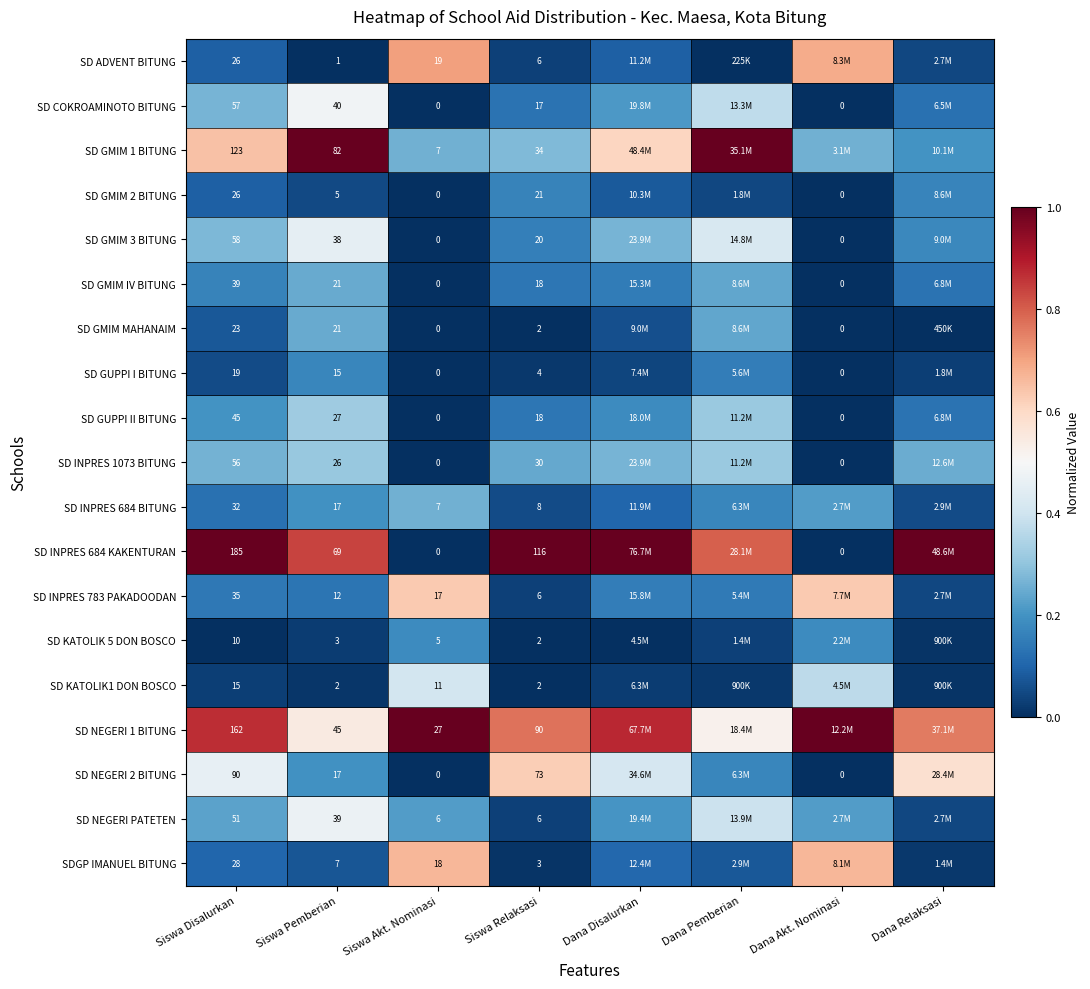

At which category does the chart reach its minimum across all series?

Siswa Pemberian